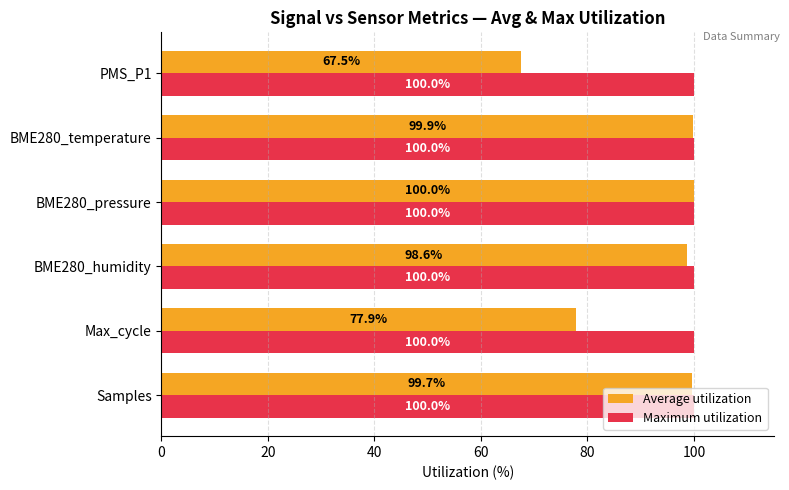

What are all the series names shown in the legend?

Average utilization, Maximum utilization